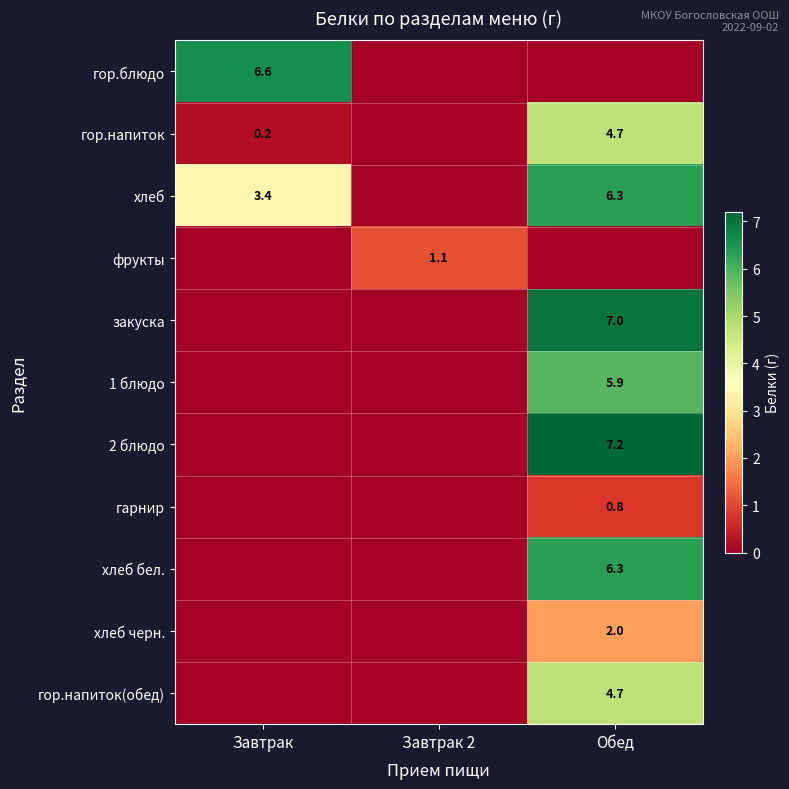

The гор.напиток series shows 0.2 at Завтрак. True or false?

True